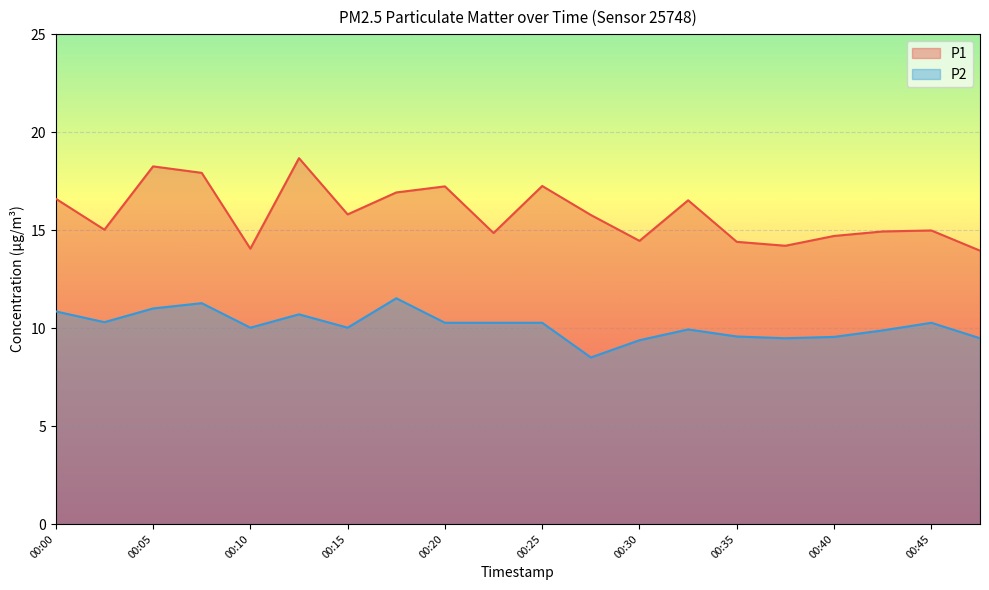

Which has a higher value, 00:00 or 00:15?

00:00